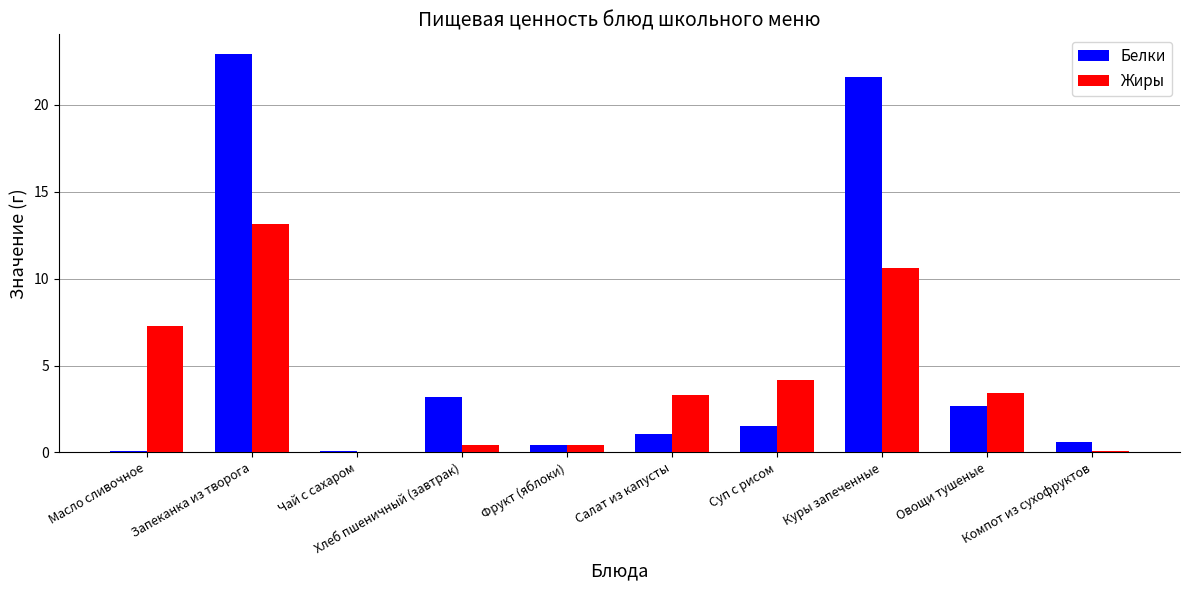

What is the maximum value shown in the chart?

22.9